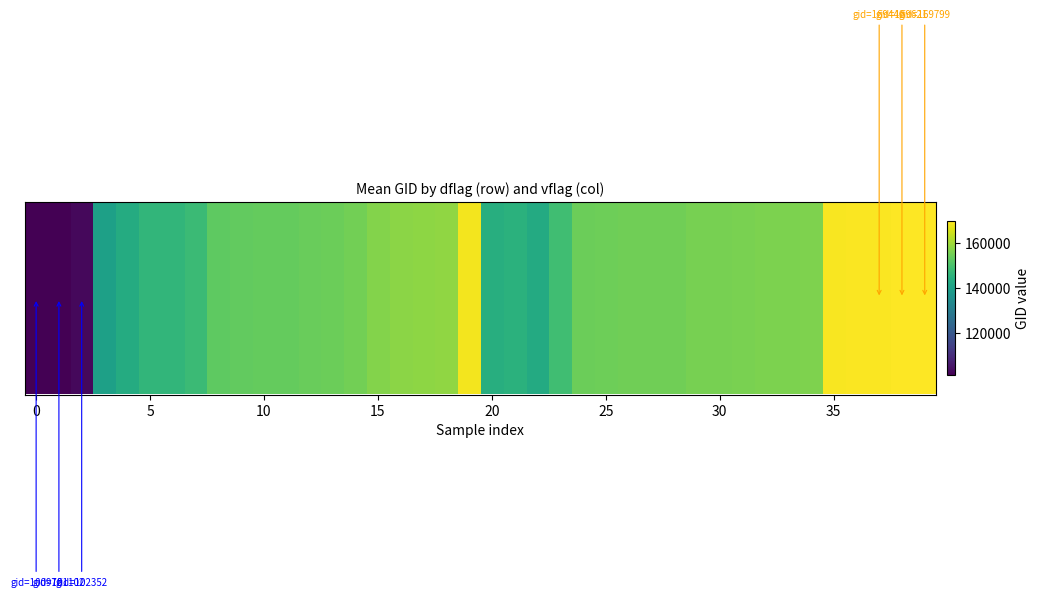

How many data points does each series have?

40